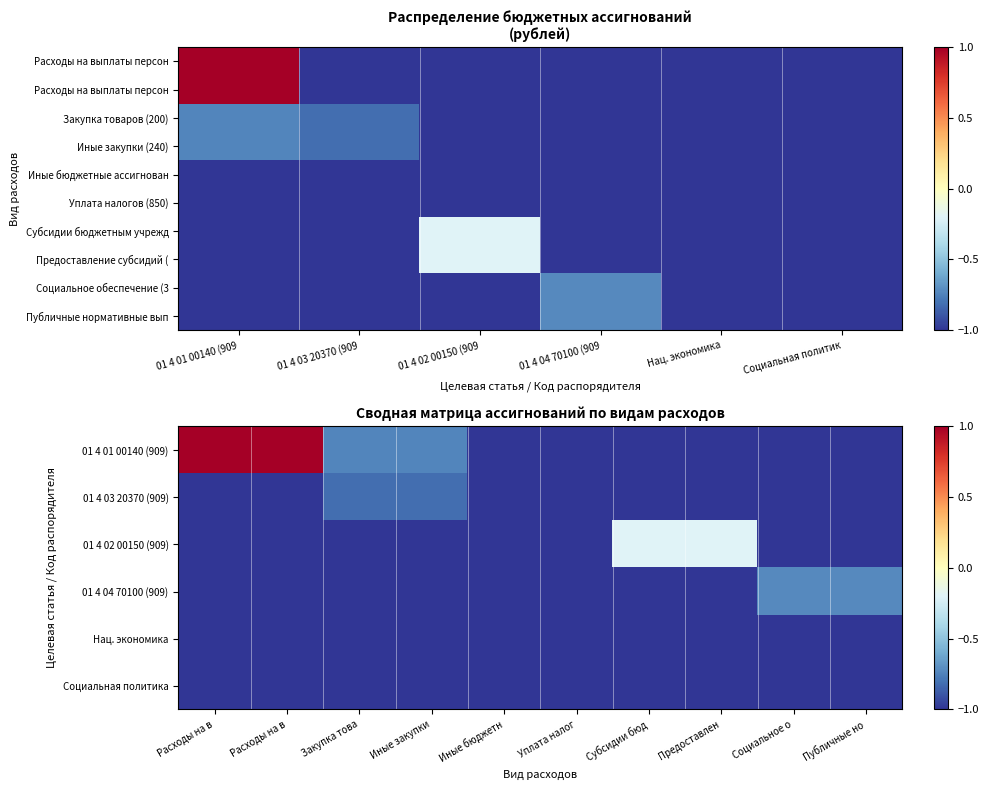

What is the average value of the Предоставление субсидий (600) series?

-0.9